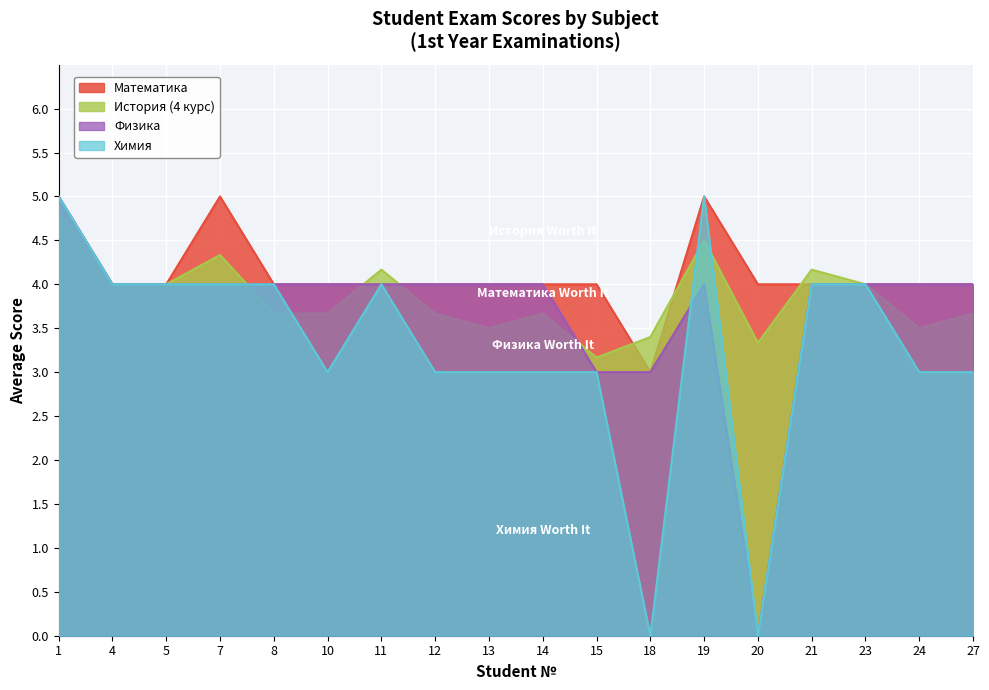

Between 21 and 27, which series saw the biggest shift?

Химия